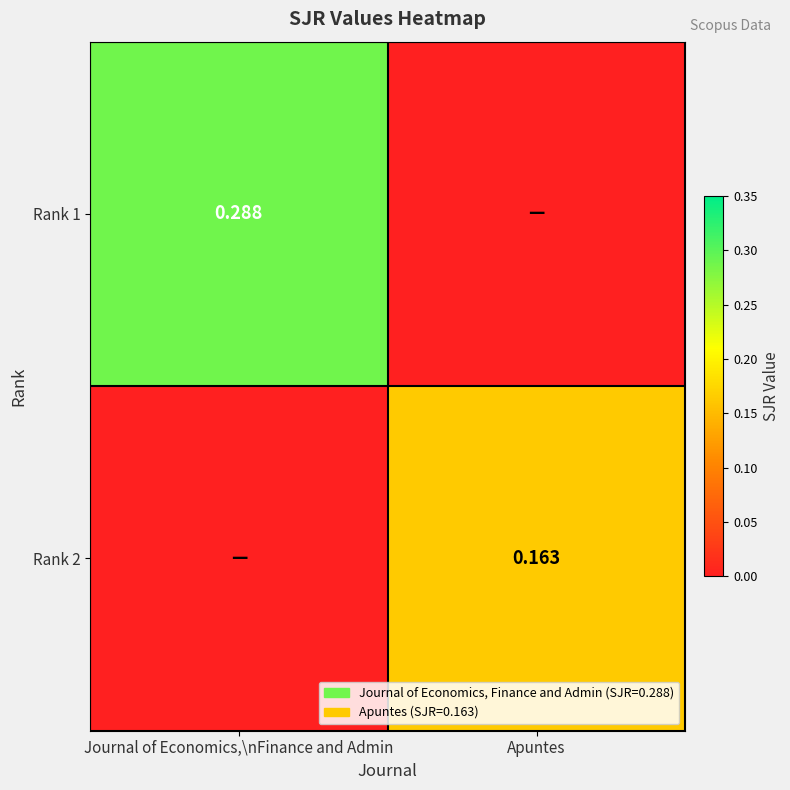

Read the Rank 1 value at Journal of Economics,\nFinance and Admin.

0.3